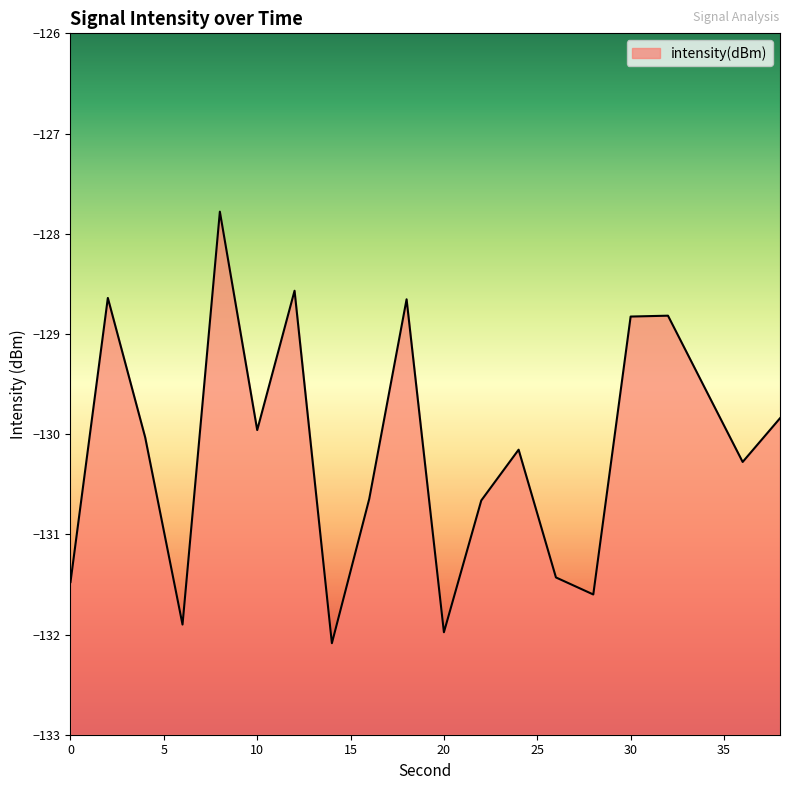

What is the difference between the maximum and second lowest values?

4.2